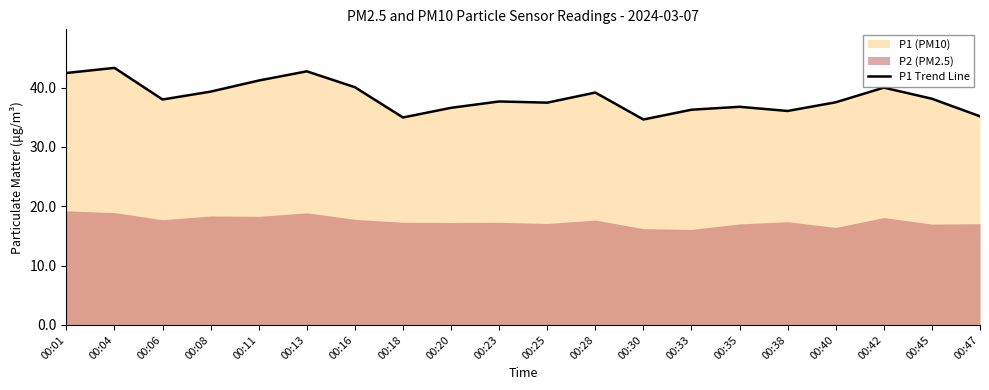

Reading left to right, extract all data points from this chart.

42.5	43.3	38.0	39.3	41.2	42.8	40.1	35.0	36.6	37.7	37.5	39.2	34.6	36.3	36.8	36.1	37.5	40.0	38.1	35.2